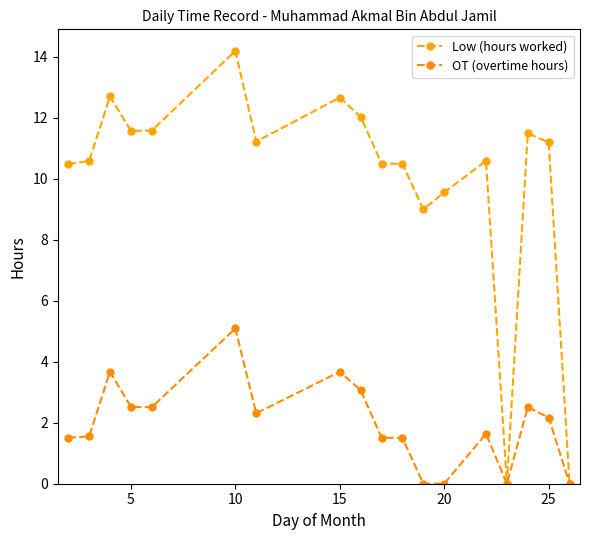

How many values in the Low (hours worked) series exceed 11?

9